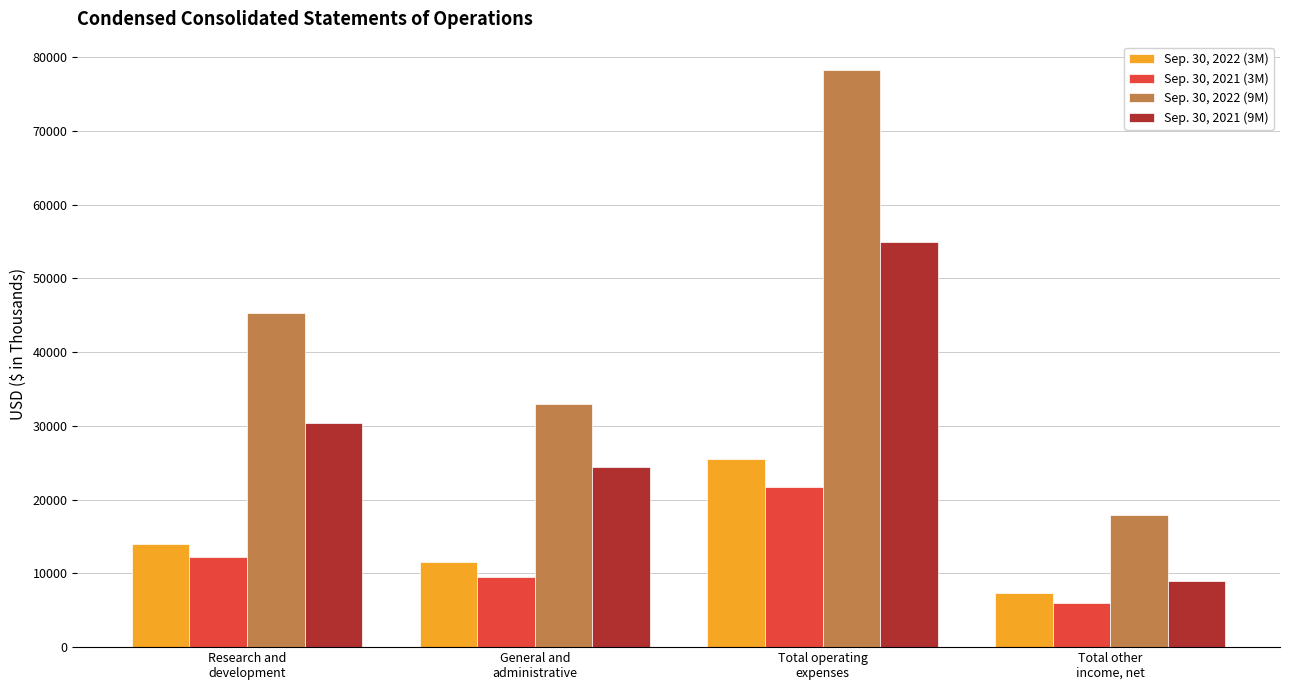

What is the sum of all Sep. 30, 2021 (3M) values?

49518